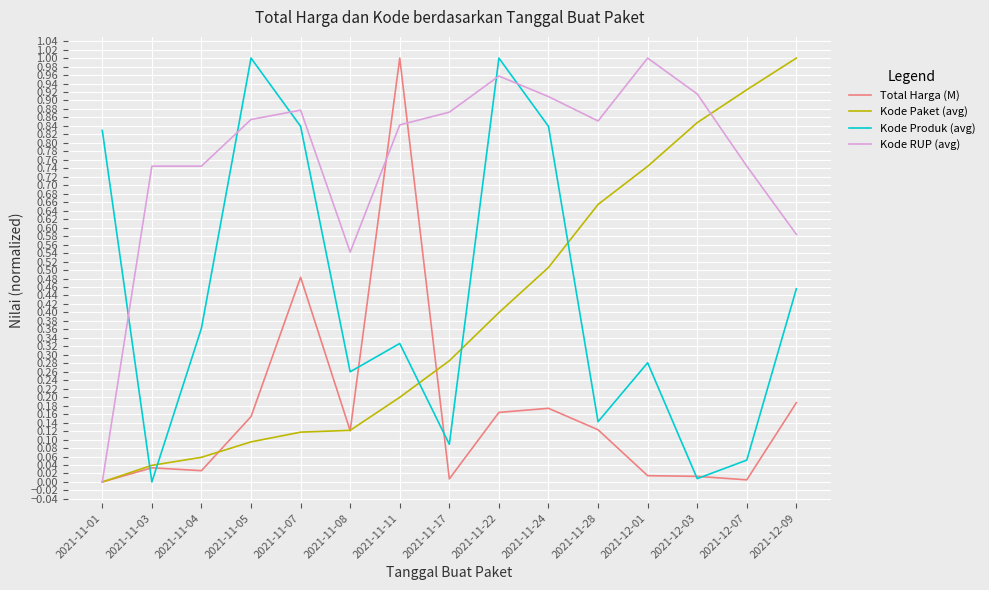

How many lines are shown in the chart?

4